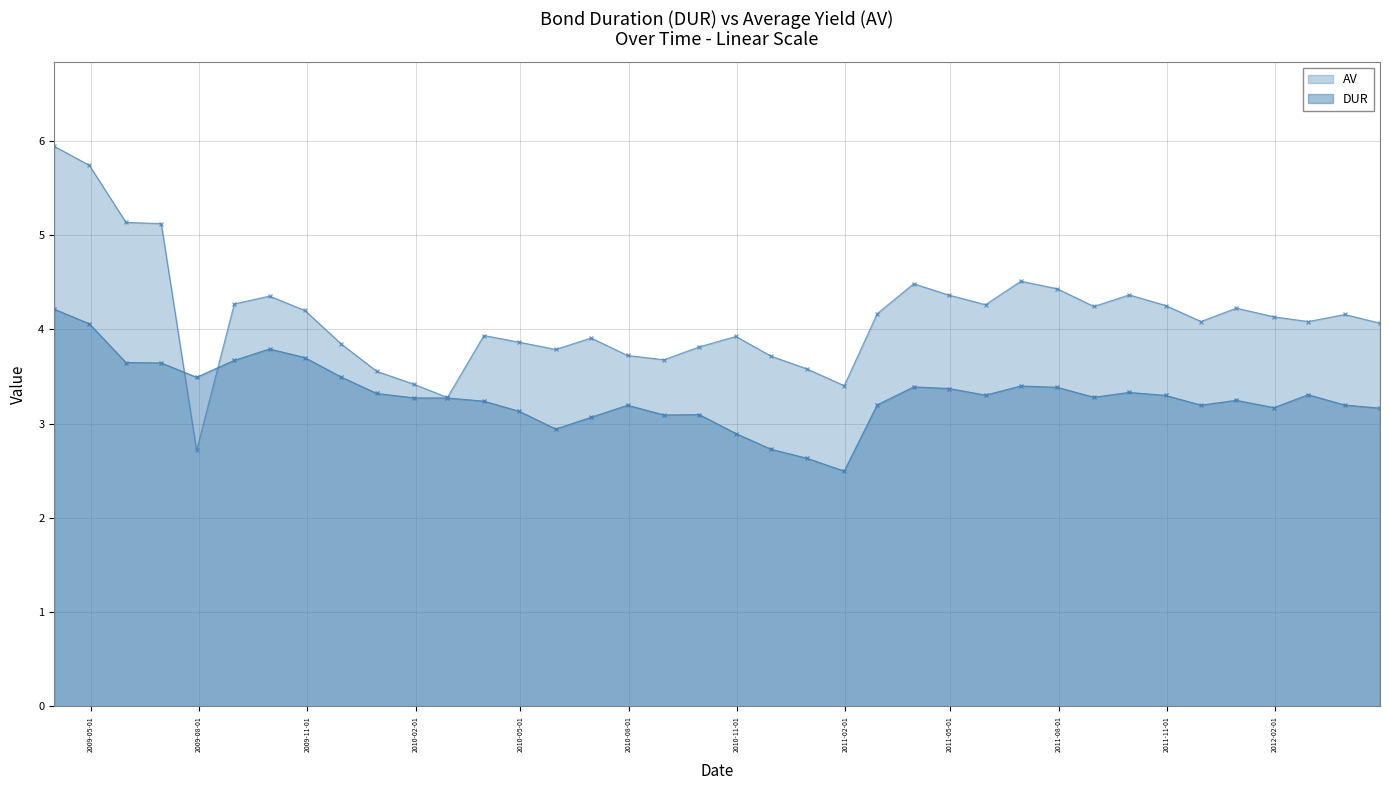

What is the value of the AV point at the 29th from the left?

4.4